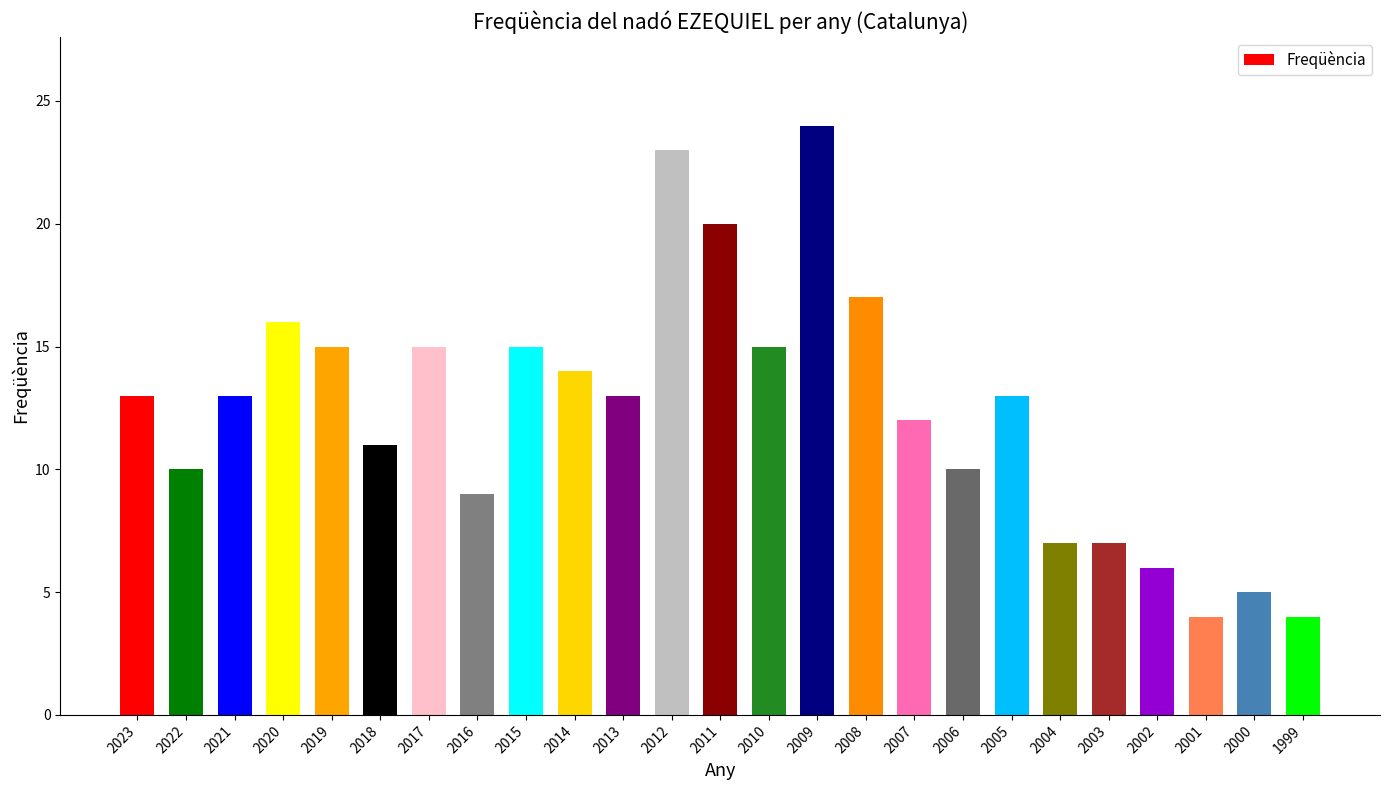

What is the smallest value displayed?

4